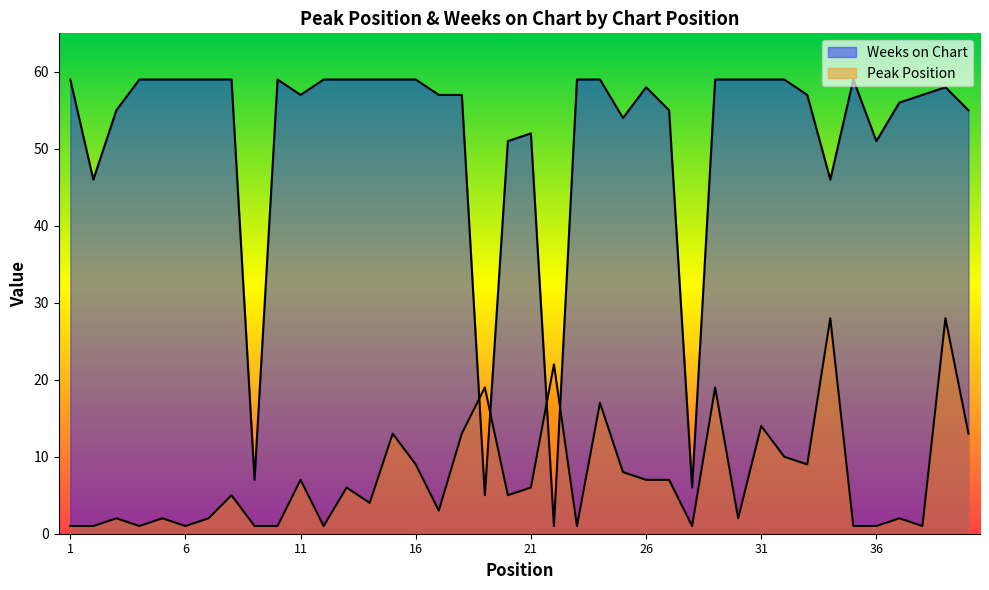

How many interior local peaks does the Peak Position series have?

14